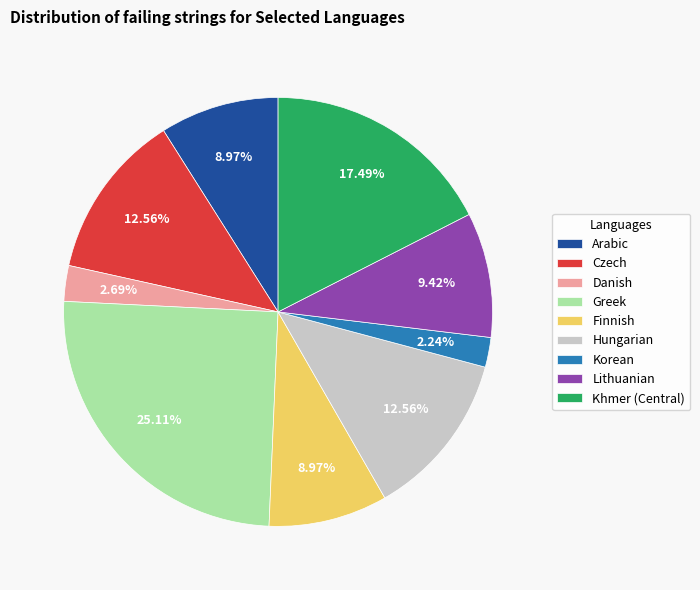

Count the number of slices in the pie.

9